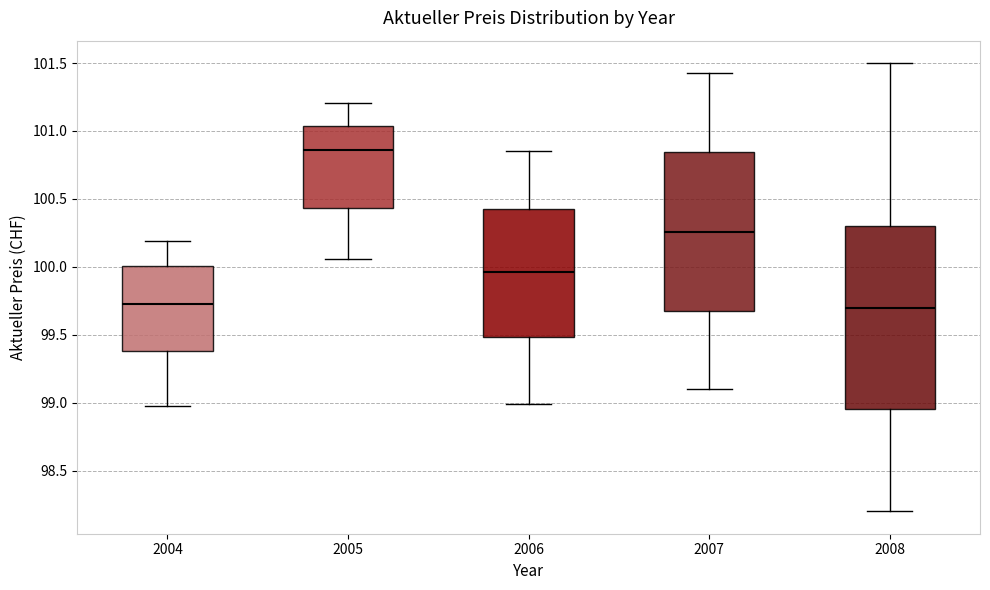

Which box is the tallest, from its lower edge to its upper edge?

2008